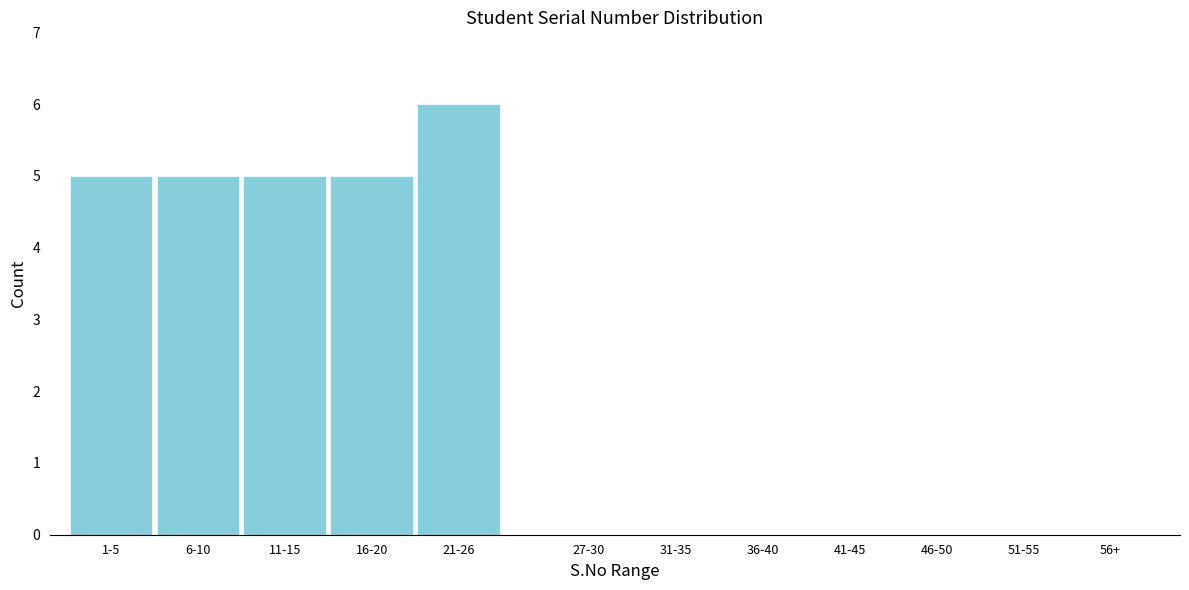

Reading left to right, extract all data points from this chart.

5	5	5	5	6